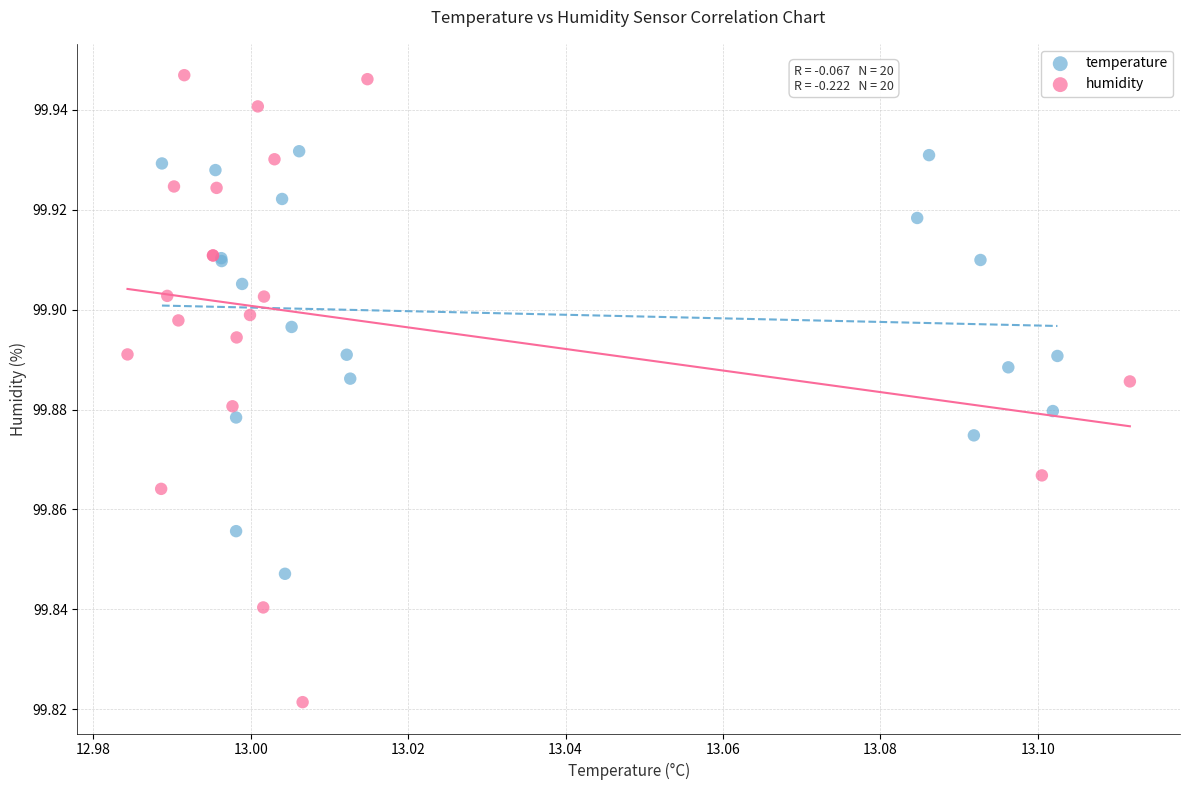

Which series reaches the maximum Y coordinate?

humidity